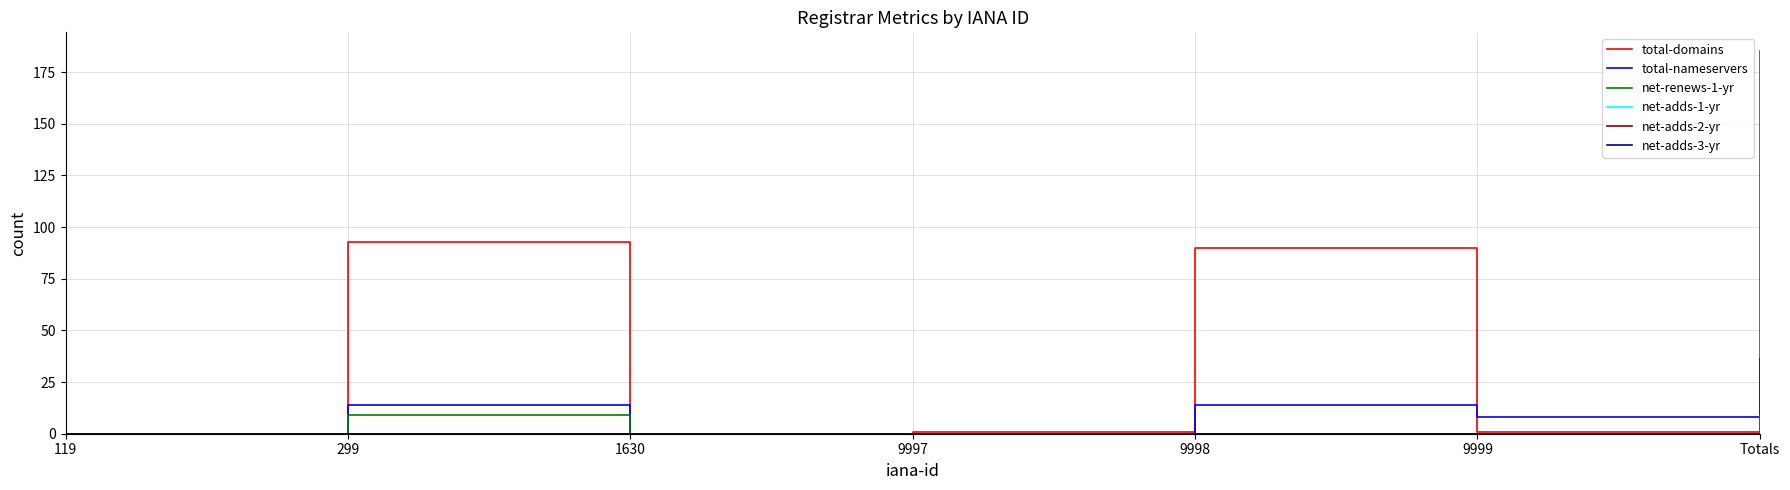

Reading left to right, extract all data points from this chart.

total-domains: 0	93	0	1	90	1	185
total-nameservers: 0	14	0	0	14	8	36
net-renews-1-yr: 0	9	0	0	0	0	9
net-adds-1-yr: 0	0	0	0	0	0	0
net-adds-2-yr: 0	0	0	0	0	0	0
net-adds-3-yr: 0	0	0	0	0	0	0